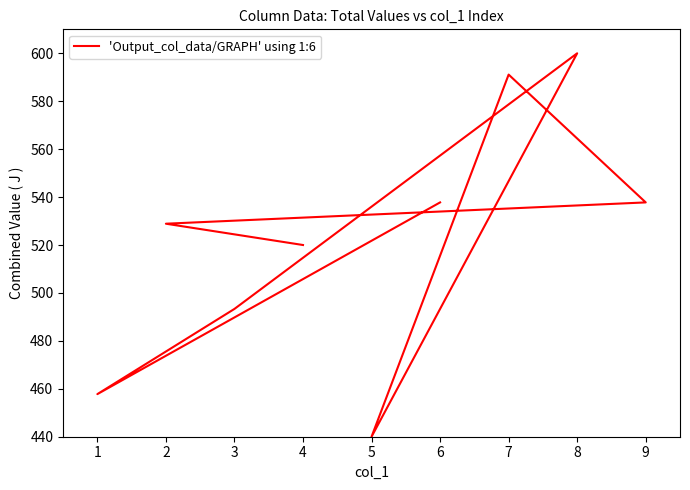

True or false: there are more than 2 points higher than both neighbors.

False